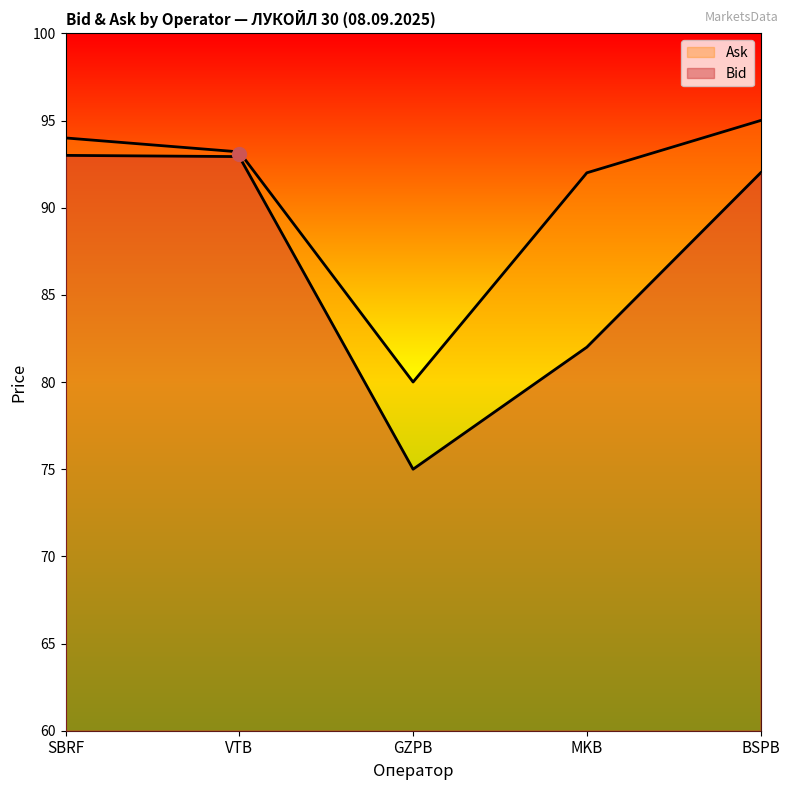

True or false: Ask and Bid cross at least once.

False